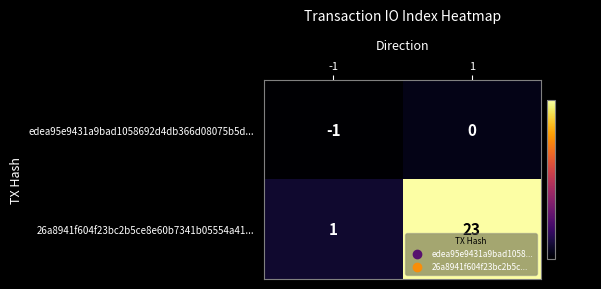

What is the highest value of the 26a8941f604f23bc2b5ce8e60b7341b05554a41... series?

23